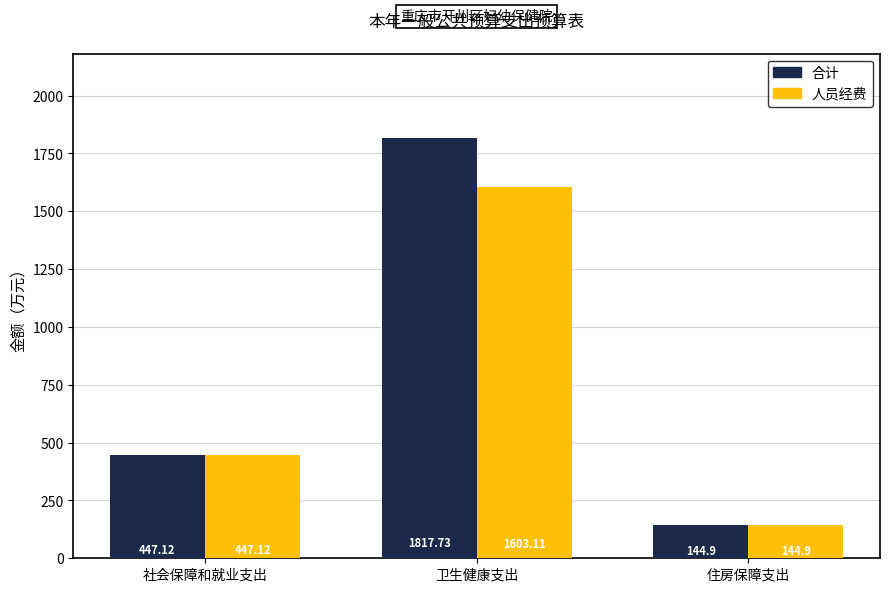

Which series has the widest spread of values?

合计